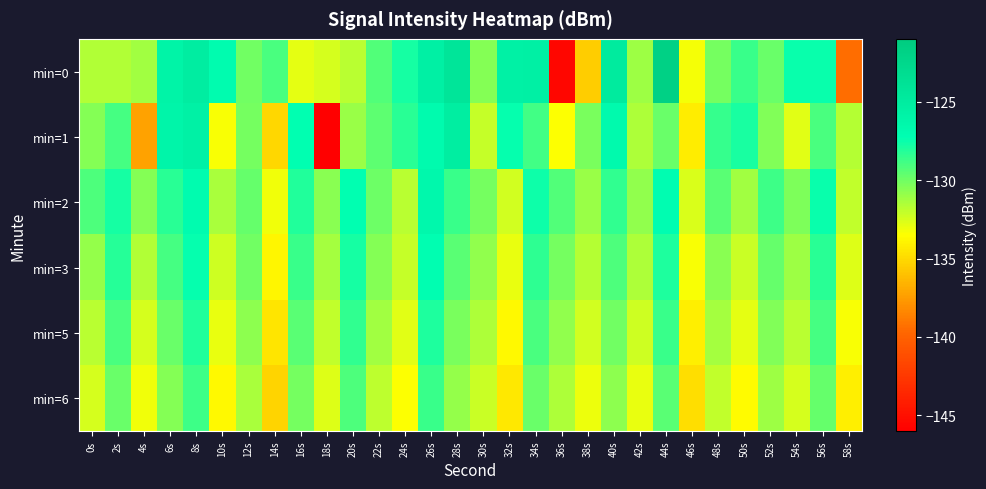

Reading left to right, extract all data points from this chart.

min=0: 0s=-131.6	2s=-131.6	4s=-131.3	6s=-125.9	8s=-125.1	10s=-126.9	12s=-130.0	14s=-129.0	16s=-132.9	18s=-132.5	20s=-131.8	22s=-129.2	24s=-127.8	26s=-125.5	28s=-124.2	30s=-130.6	32s=-125.6	34s=-125.6	36s=-145.5	38s=-135.5	40s=-124.9	42s=-131.1	44s=-121.7	46s=-133.3	48s=-130.1	50s=-128.7	52s=-129.9	54s=-127.5	56s=-127.5	58s=-139.4
min=1: 0s=-130.5	2s=-128.9	4s=-137.3	6s=-126.1	8s=-125.6	10s=-133.3	12s=-130.2	14s=-135.1	16s=-127.3	18s=-146.1	20s=-131.0	22s=-129.5	24s=-128.3	26s=-126.8	28s=-125.2	30s=-132.1	32s=-127.4	34s=-128.9	36s=-133.5	38s=-130.2	40s=-126.7	42s=-131.5	44s=-129.8	46s=-134.2	48s=-128.6	50s=-127.9	52s=-130.4	54s=-132.8	56s=-129.1	58s=-131.7
min=2: 0s=-129.2	2s=-127.8	4s=-130.5	6s=-128.3	8s=-126.9	10s=-131.4	12s=-129.7	14s=-133.2	16s=-128.1	18s=-130.6	20s=-127.3	22s=-129.9	24s=-131.8	26s=-126.5	28s=-128.7	30s=-130.1	32s=-132.4	34s=-127.6	36s=-129.3	38s=-131.0	40s=-128.5	42s=-130.8	44s=-127.1	46s=-132.6	48s=-129.4	50s=-131.2	52s=-128.8	54s=-130.3	56s=-127.5	58s=-132.0
min=3: 0s=-130.9	2s=-128.2	4s=-131.6	6s=-129.0	8s=-127.4	10s=-132.3	12s=-130.0	14s=-133.8	16s=-128.7	18s=-131.3	20s=-127.8	22s=-130.5	24s=-132.1	26s=-127.2	28s=-129.4	30s=-130.8	32s=-133.0	34s=-128.4	36s=-130.1	38s=-131.7	40s=-129.2	42s=-131.5	44s=-128.0	46s=-133.4	48s=-130.6	50s=-132.2	52s=-129.7	54s=-131.1	56s=-128.3	58s=-132.7
min=5: 0s=-131.8	2s=-129.1	4s=-132.5	6s=-129.8	8s=-128.1	10s=-133.0	12s=-130.7	14s=-134.5	16s=-129.4	18s=-132.0	20s=-128.5	22s=-131.2	24s=-132.8	26s=-128.0	28s=-130.2	30s=-131.5	32s=-133.7	34s=-129.1	36s=-130.8	38s=-132.4	40s=-130.0	42s=-132.3	44s=-128.7	46s=-134.1	48s=-131.3	50s=-132.9	52s=-130.4	54s=-131.8	56s=-129.0	58s=-133.4
min=6: 0s=-132.5	2s=-129.8	4s=-133.2	6s=-130.5	8s=-128.8	10s=-133.7	12s=-131.4	14s=-135.2	16s=-130.1	18s=-132.7	20s=-129.2	22s=-131.9	24s=-133.5	26s=-128.7	28s=-130.9	30s=-132.2	32s=-134.4	34s=-129.8	36s=-131.5	38s=-133.1	40s=-130.7	42s=-133.0	44s=-129.4	46s=-134.8	48s=-132.0	50s=-133.6	52s=-131.1	54s=-132.5	56s=-129.7	58s=-134.1